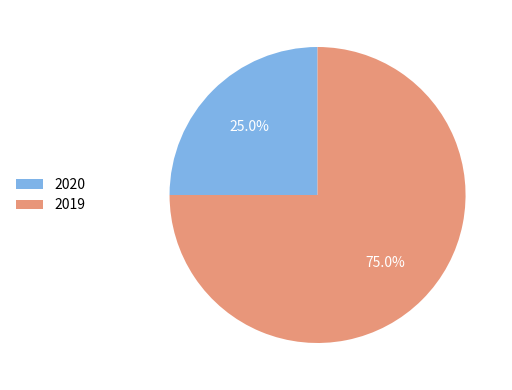

Rank the categories by value from highest to lowest.

2019, 2020